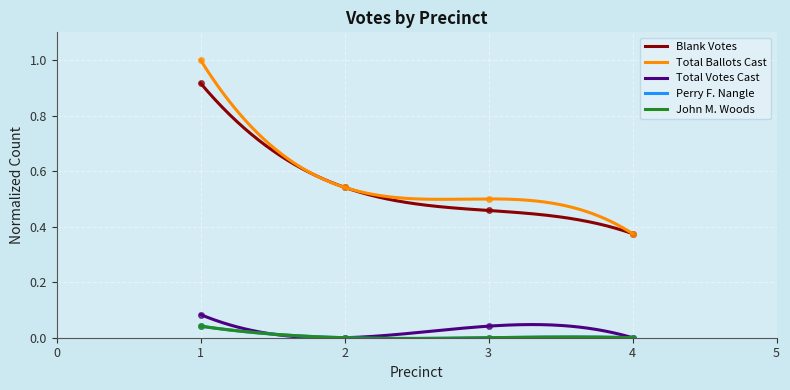

At which category does Total Votes Cast reach its first local peak?

3